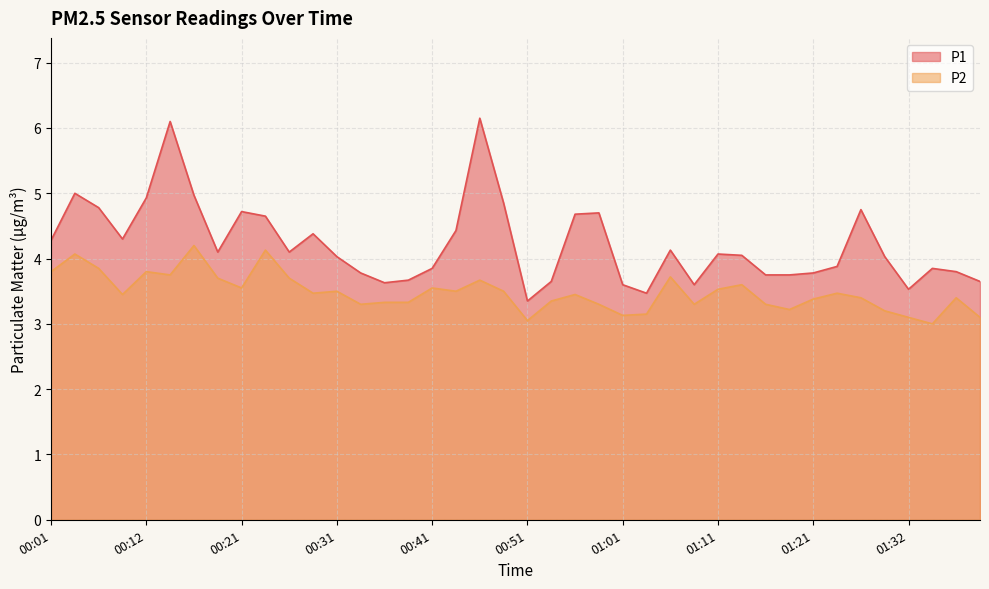

Rank the series by their maximum value, from highest to lowest.

P1, P2